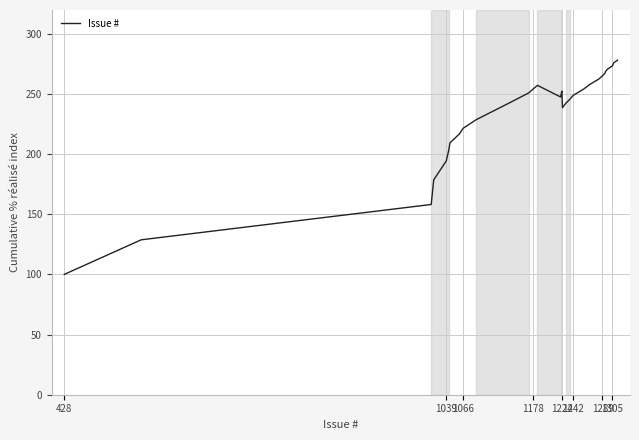

What is the maximum value shown in the chart?

278.0